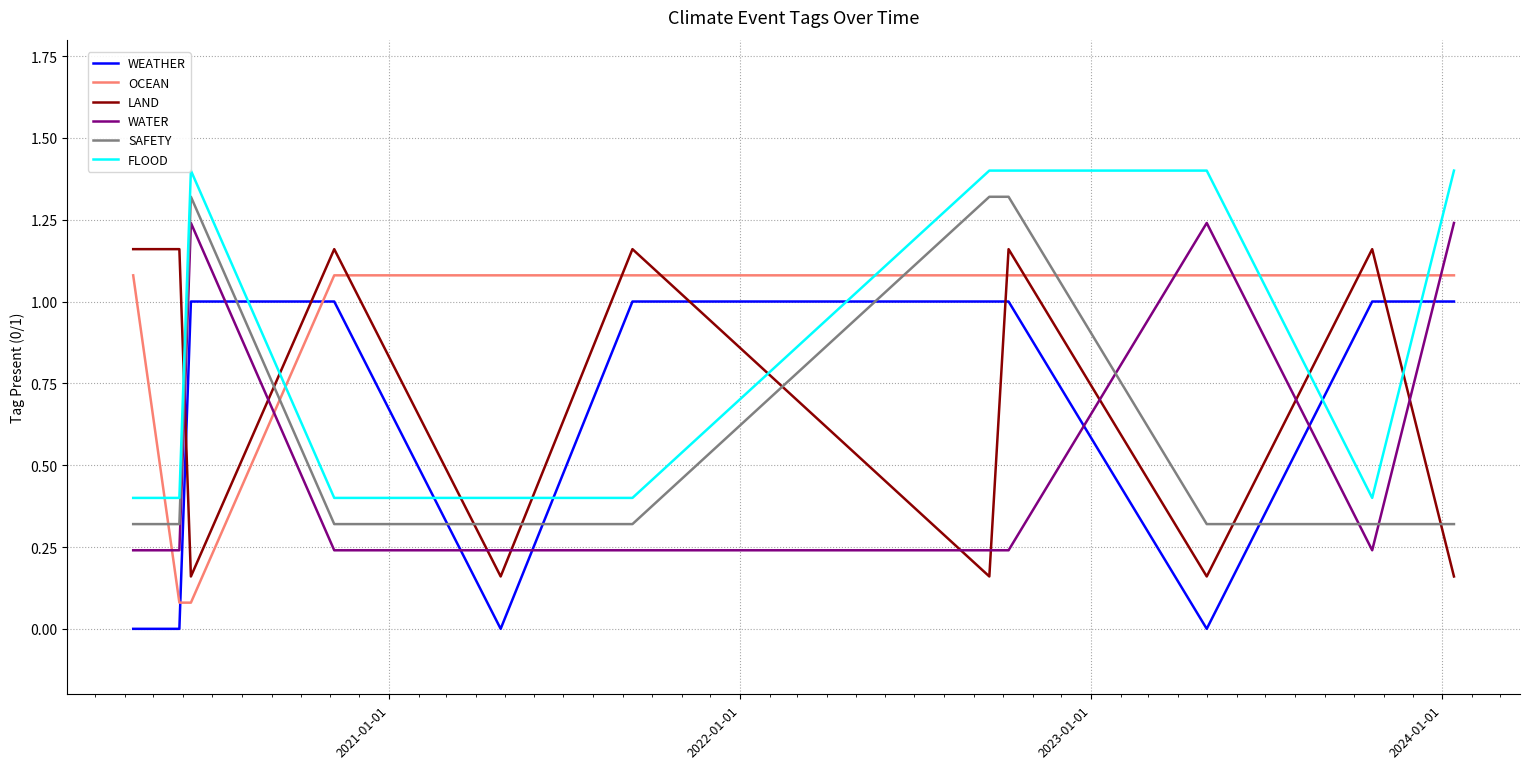

What is the value of the WATER point at the 4th from the left?

0.2